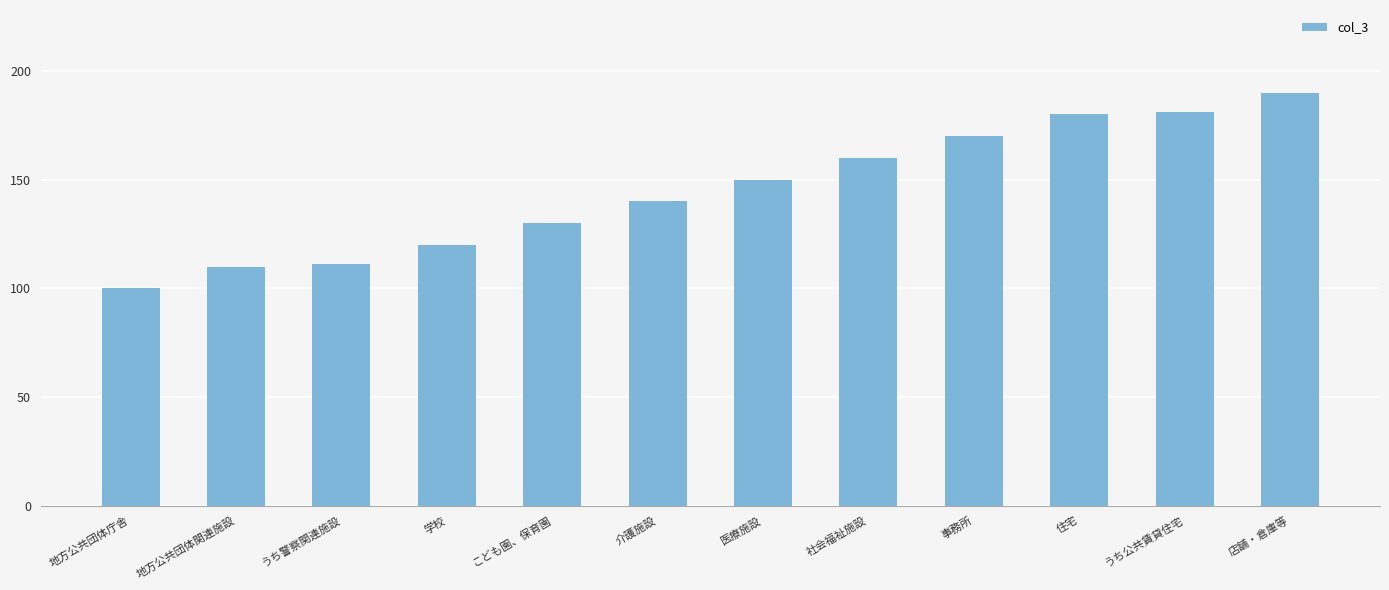

What is the change in value from 地方公共団体関連施設 to 学校?

+10